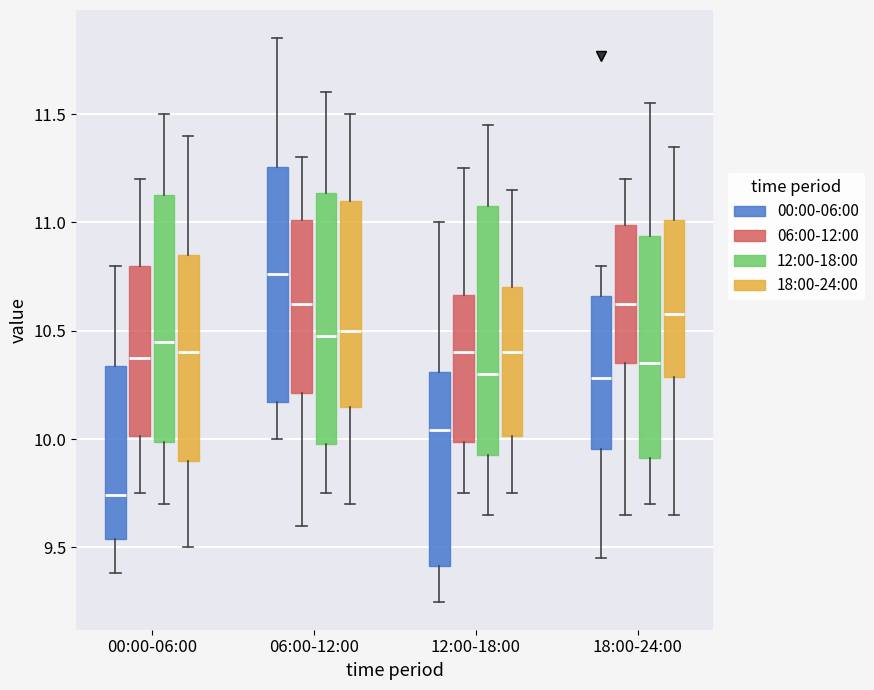

Reading left to right, read every box against the y-axis: the position of its median line, the range the box covers, and the ends of its whiskers. The values are not printed on the chart, so give them approximately, as read against the axis.

00:00-06:00 (00:00-06:00): median 9.75, box 9.55 to 10.35, whiskers 9.40 to 10.80
00:00-06:00 (06:00-12:00): median 10.40, box 10.00 to 10.80, whiskers 9.75 to 11.20
00:00-06:00 (12:00-18:00): median 10.45, box 10.00 to 11.15, whiskers 9.70 to 11.50
00:00-06:00 (18:00-24:00): median 10.40, box 9.90 to 10.85, whiskers 9.50 to 11.40
06:00-12:00 (00:00-06:00): median 10.75, box 10.15 to 11.25, whiskers 10.00 to 11.85
06:00-12:00 (06:00-12:00): median 10.65, box 10.20 to 11.00, whiskers 9.60 to 11.30
06:00-12:00 (12:00-18:00): median 10.50, box 10.00 to 11.15, whiskers 9.75 to 11.60
06:00-12:00 (18:00-24:00): median 10.50, box 10.15 to 11.10, whiskers 9.70 to 11.50
12:00-18:00 (00:00-06:00): median 10.05, box 9.40 to 10.30, whiskers 9.25 to 11.00
12:00-18:00 (06:00-12:00): median 10.40, box 10.00 to 10.65, whiskers 9.75 to 11.25
12:00-18:00 (12:00-18:00): median 10.30, box 9.95 to 11.10, whiskers 9.65 to 11.45
12:00-18:00 (18:00-24:00): median 10.40, box 10.00 to 10.70, whiskers 9.75 to 11.15
18:00-24:00 (00:00-06:00): median 10.30, box 9.95 to 10.65, whiskers 9.45 to 10.80
18:00-24:00 (06:00-12:00): median 10.65, box 10.35 to 11.00, whiskers 9.65 to 11.20
18:00-24:00 (12:00-18:00): median 10.35, box 9.90 to 10.95, whiskers 9.70 to 11.55
18:00-24:00 (18:00-24:00): median 10.60, box 10.30 to 11.00, whiskers 9.65 to 11.35